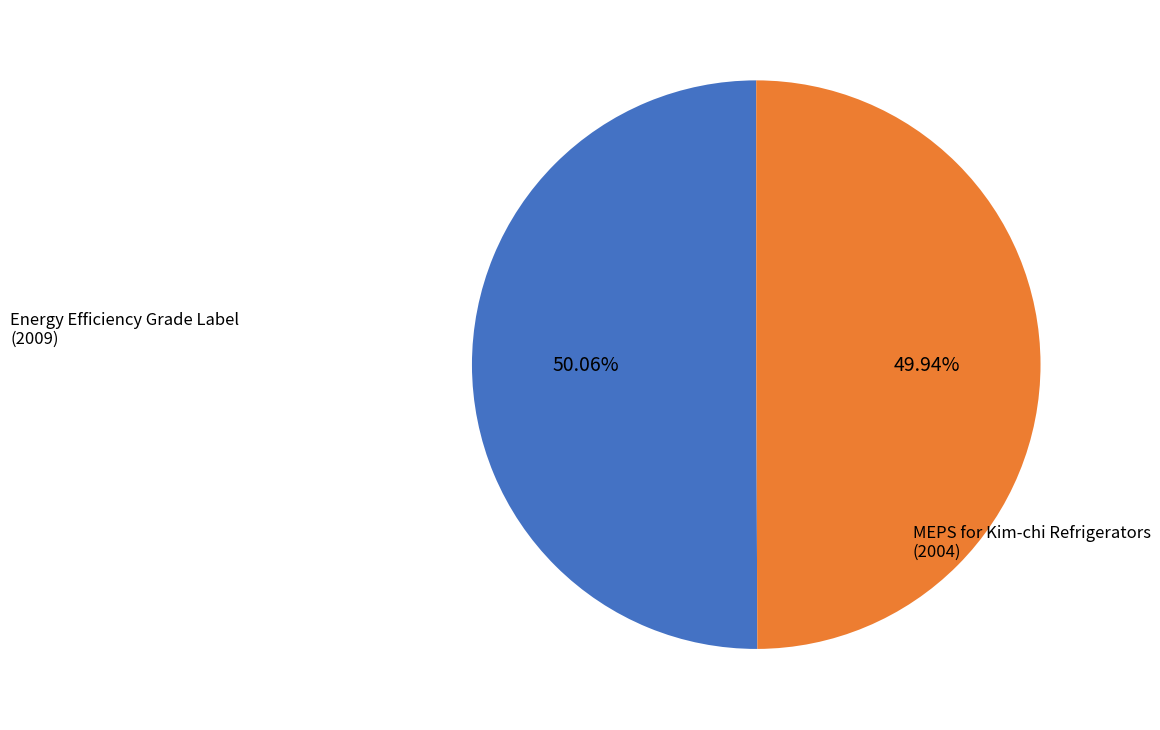

Is there any slice that represents more than half of the pie?

Yes